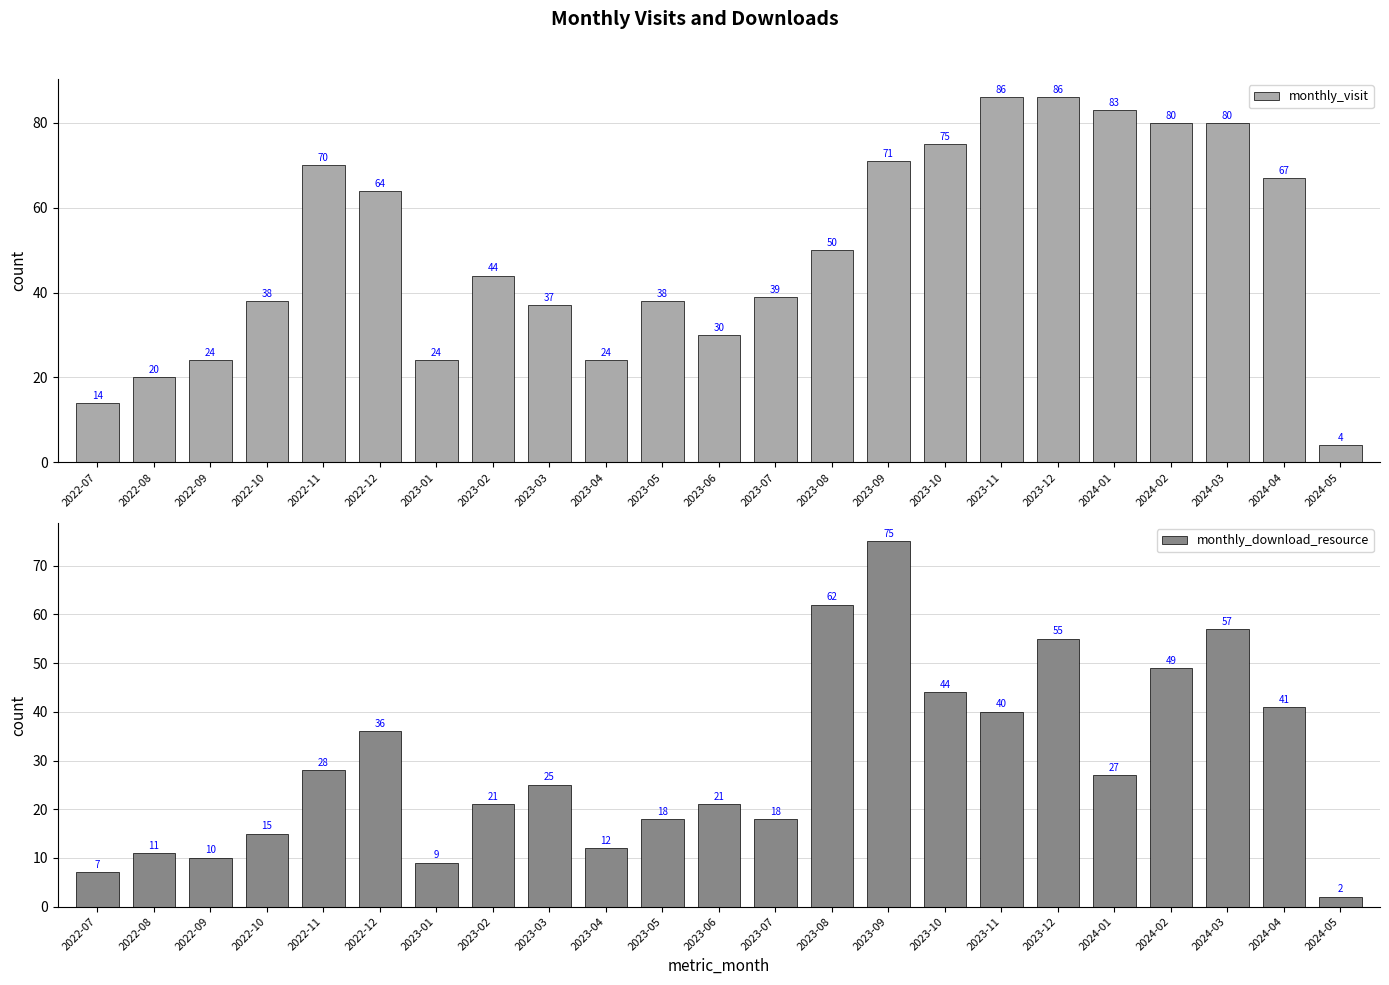

What is the difference between the highest and lowest values at 2023-11?

46